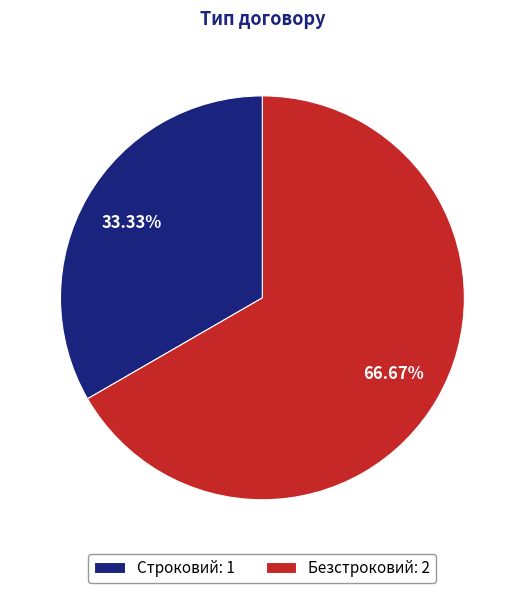

What is the ratio of the value at Строковий to the value at Безстроковий?

0.5